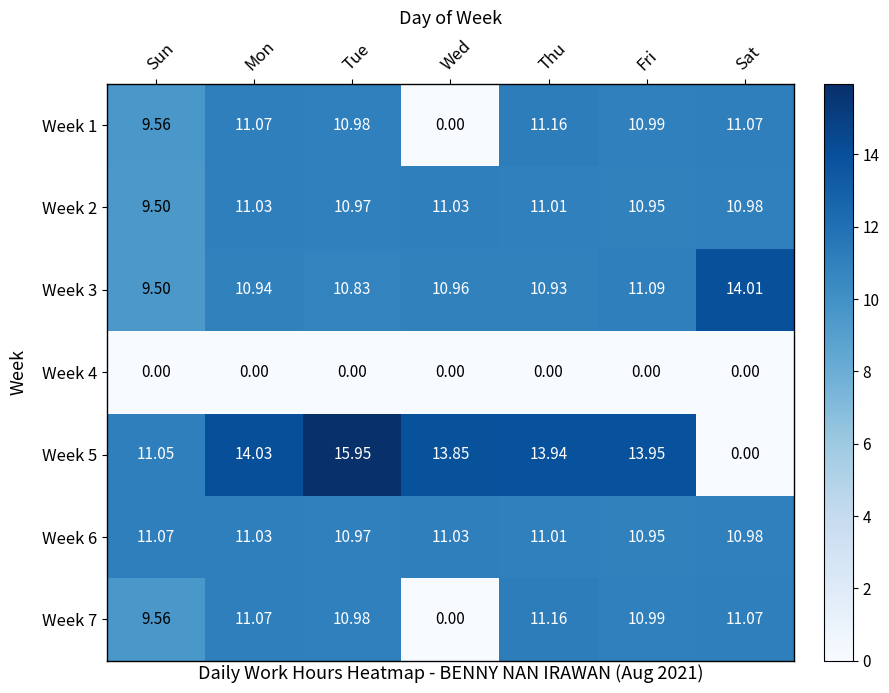

How many categories are shown in the chart?

7